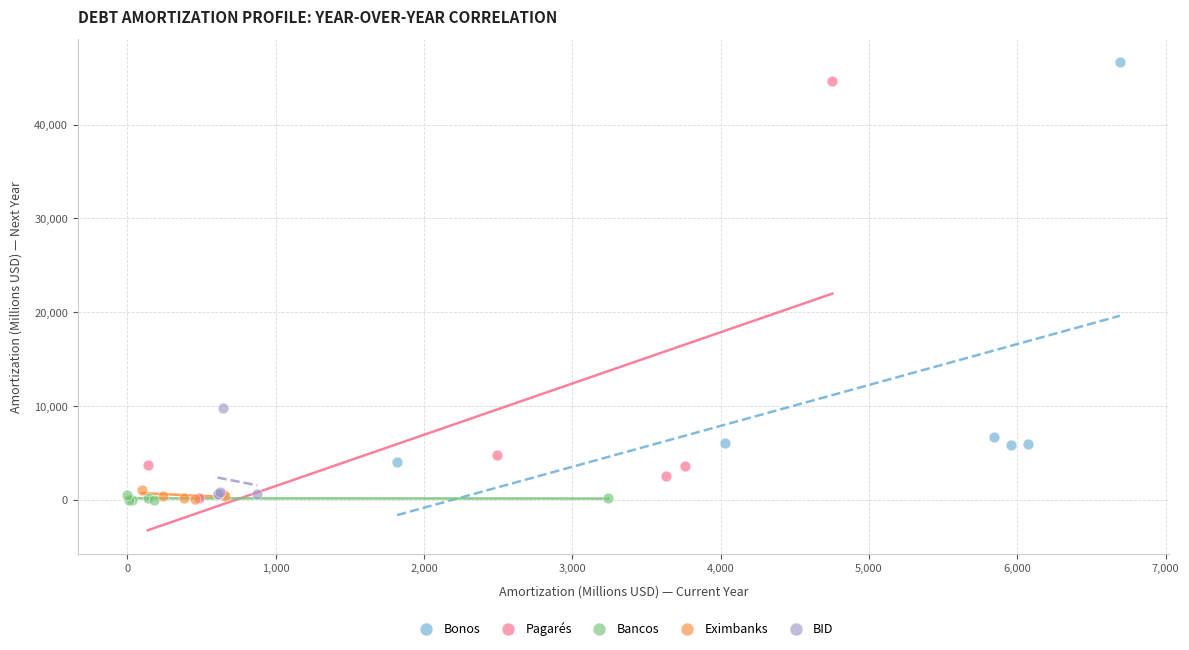

Which series has the largest Y range (max minus min)?

Pagarés